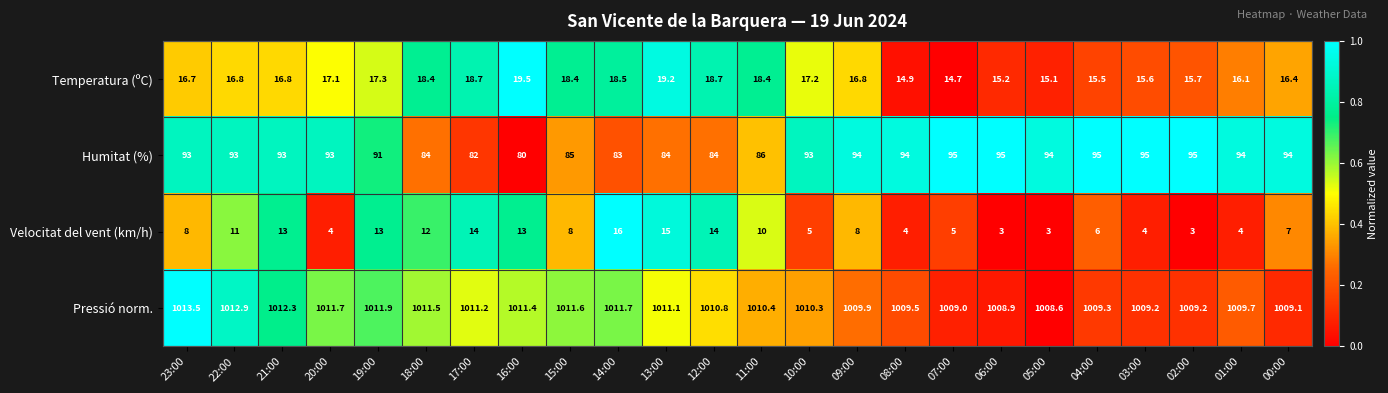

Is it true that Velocitat del vent (km/h) equals 1.8 at 03:00?

False